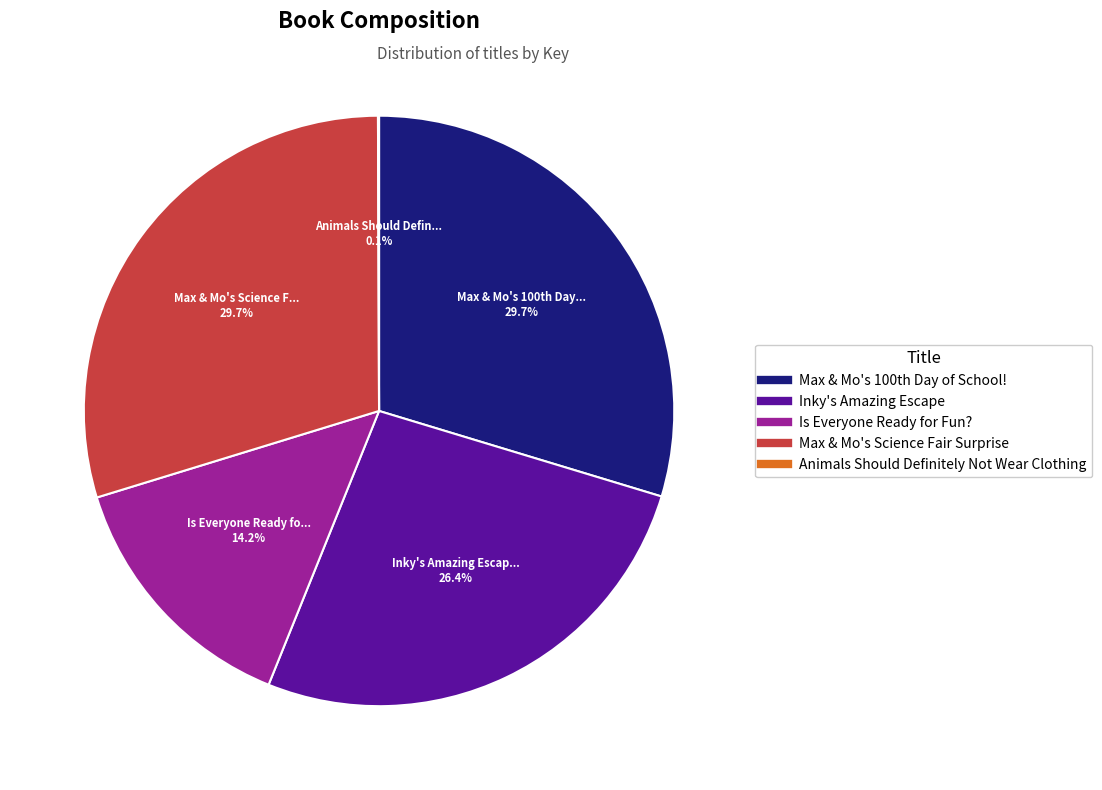

What percentage is NOT represented by Max & Mo's Science Fair Surprise?

70.3%